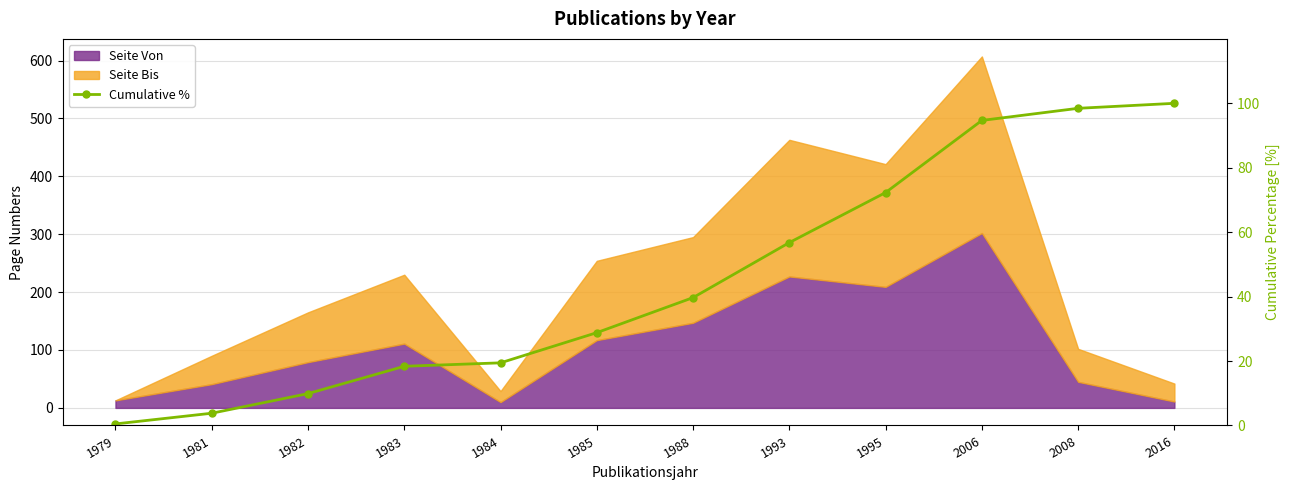

Reading right to left, what are all the values shown in this chart?

2016=100.0	2008=98.5	2006=94.7	1995=72.3	1993=56.8	1988=39.7	1985=28.8	1984=19.4	1983=18.4	1982=9.9	1981=3.8	1979=0.5